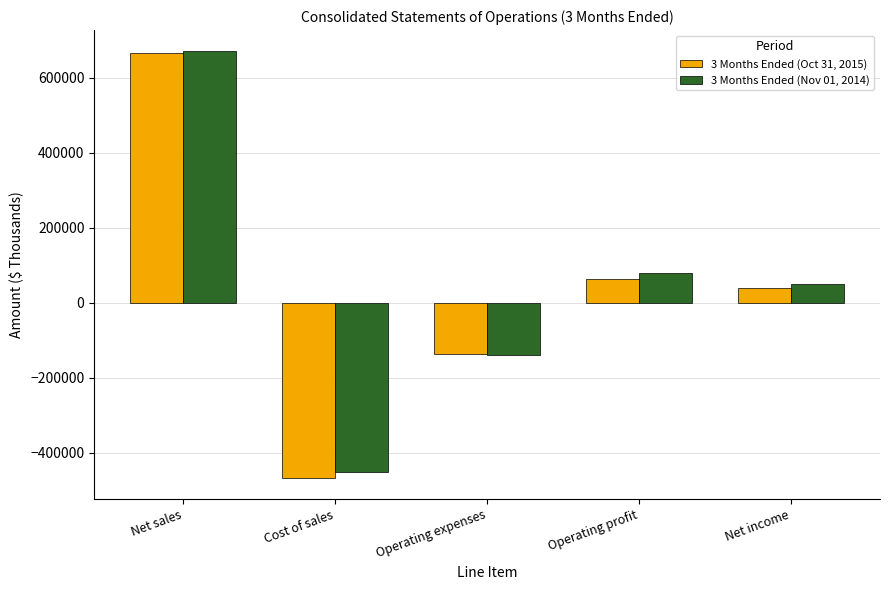

Count the number of data series in this chart.

2